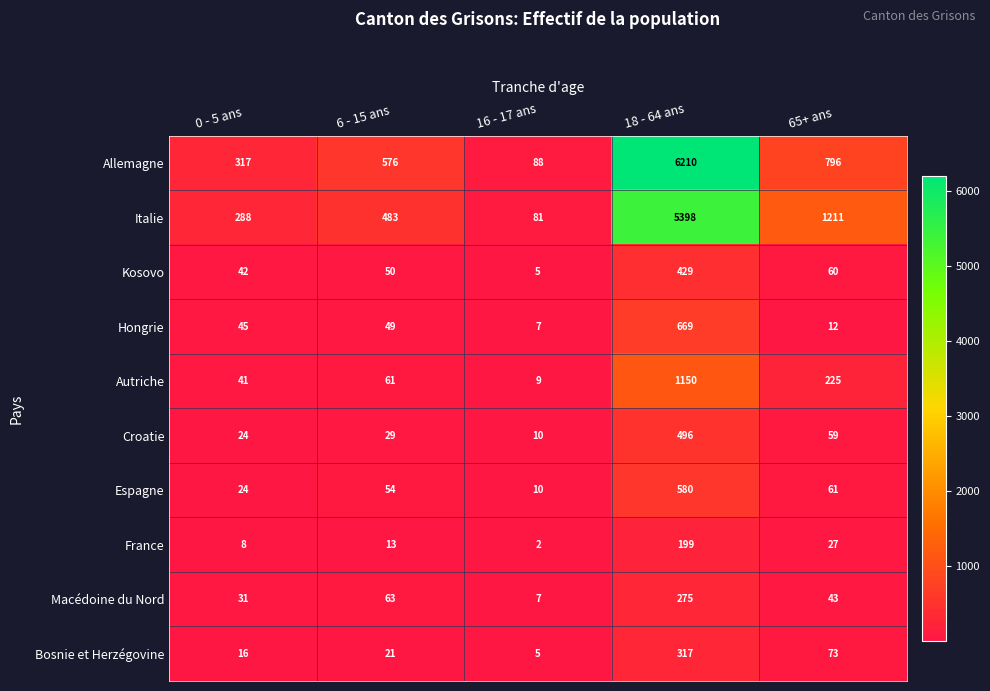

What value does the Italie series have at 16 - 17 ans?

81